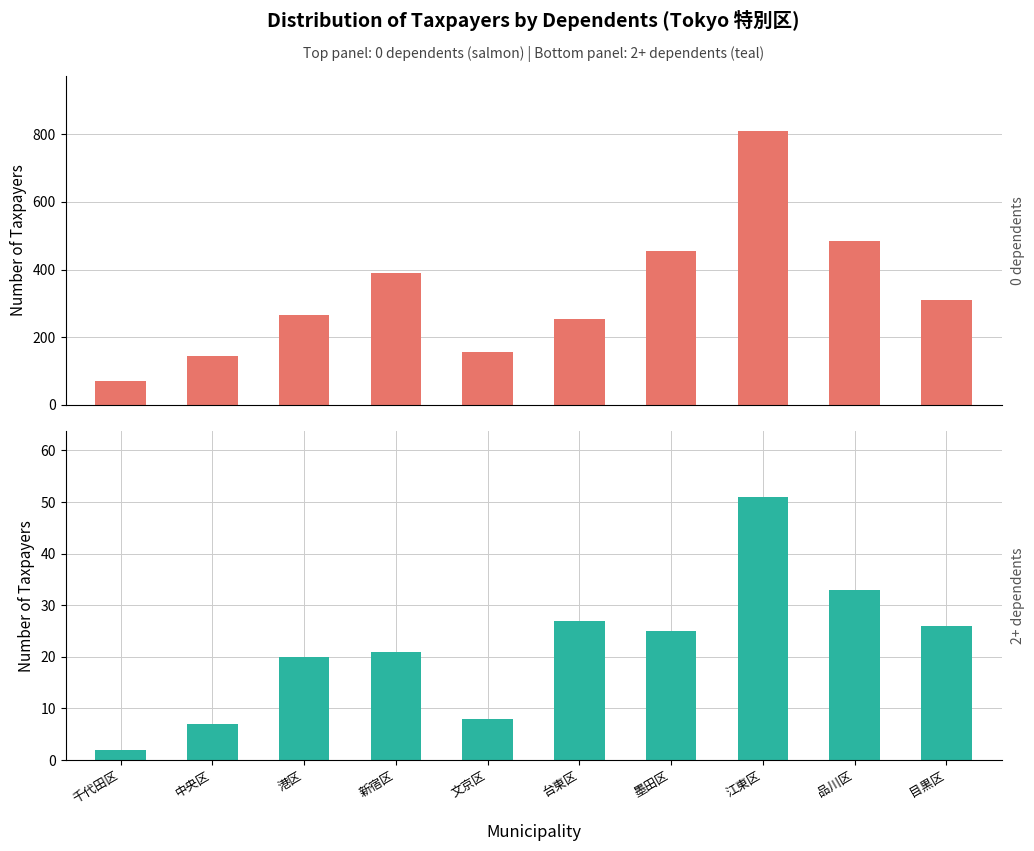

Which label corresponds to the smallest value in the chart?

千代田区